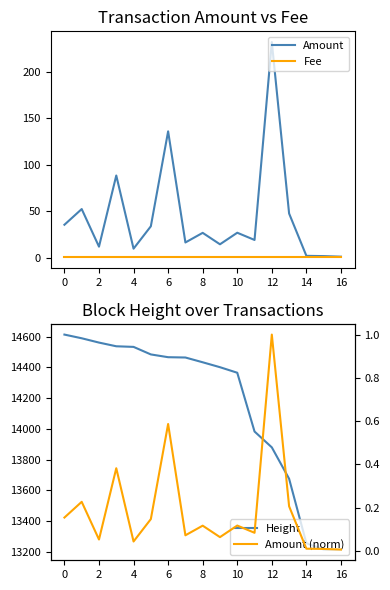

Which series has the largest total across all categories?

Height